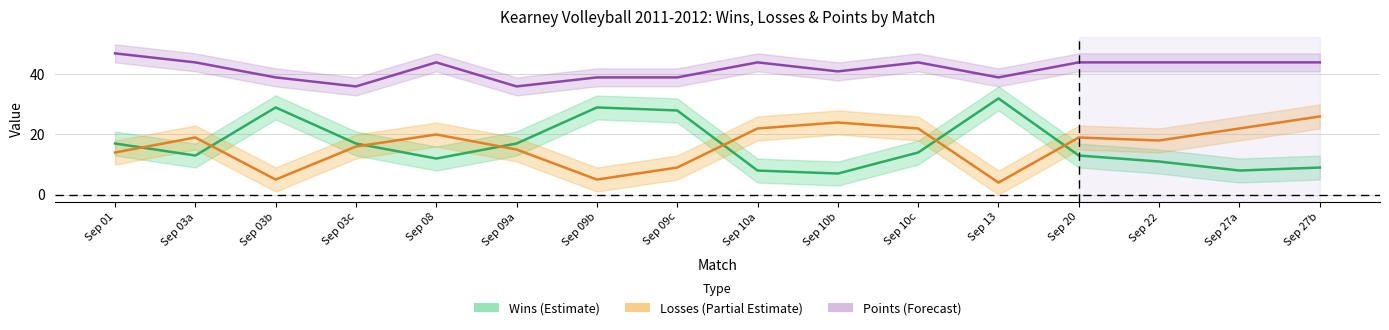

What is the minimum value for Points (Forecast)?

36